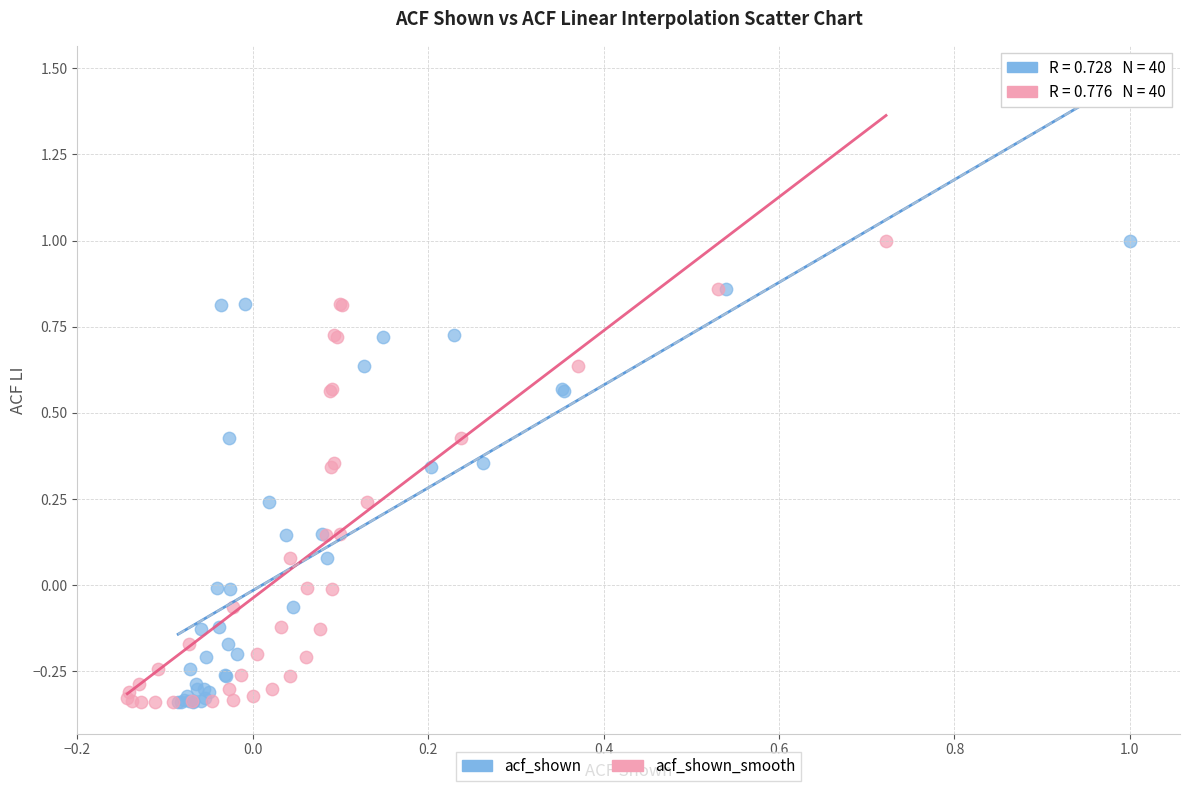

What are all the series names shown in the legend?

acf_shown, acf_shown_smooth